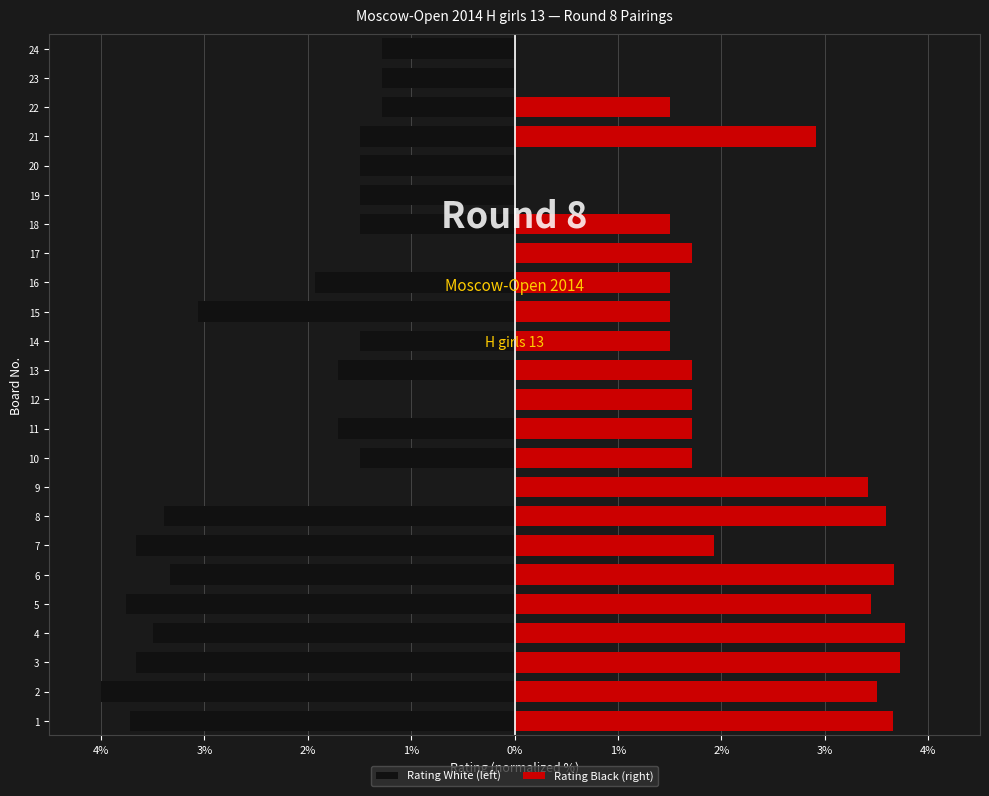

Which series has the widest spread of values?

Rating White (left)